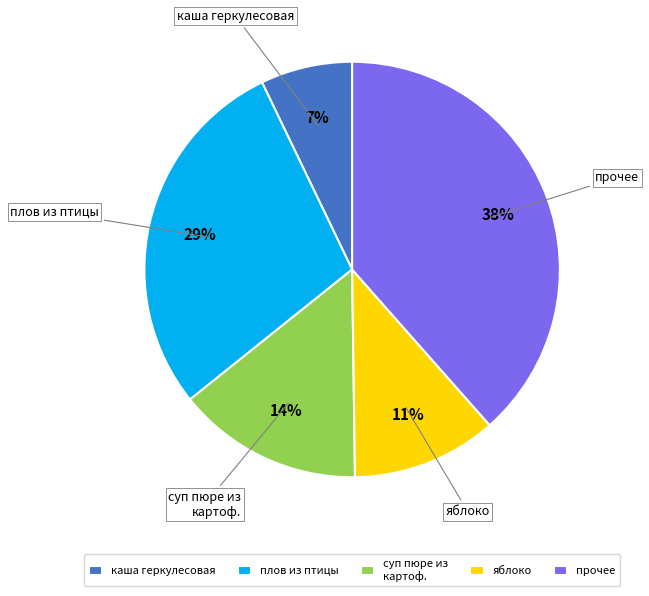

Which category has the smallest portion of the pie?

каша геркулесовая